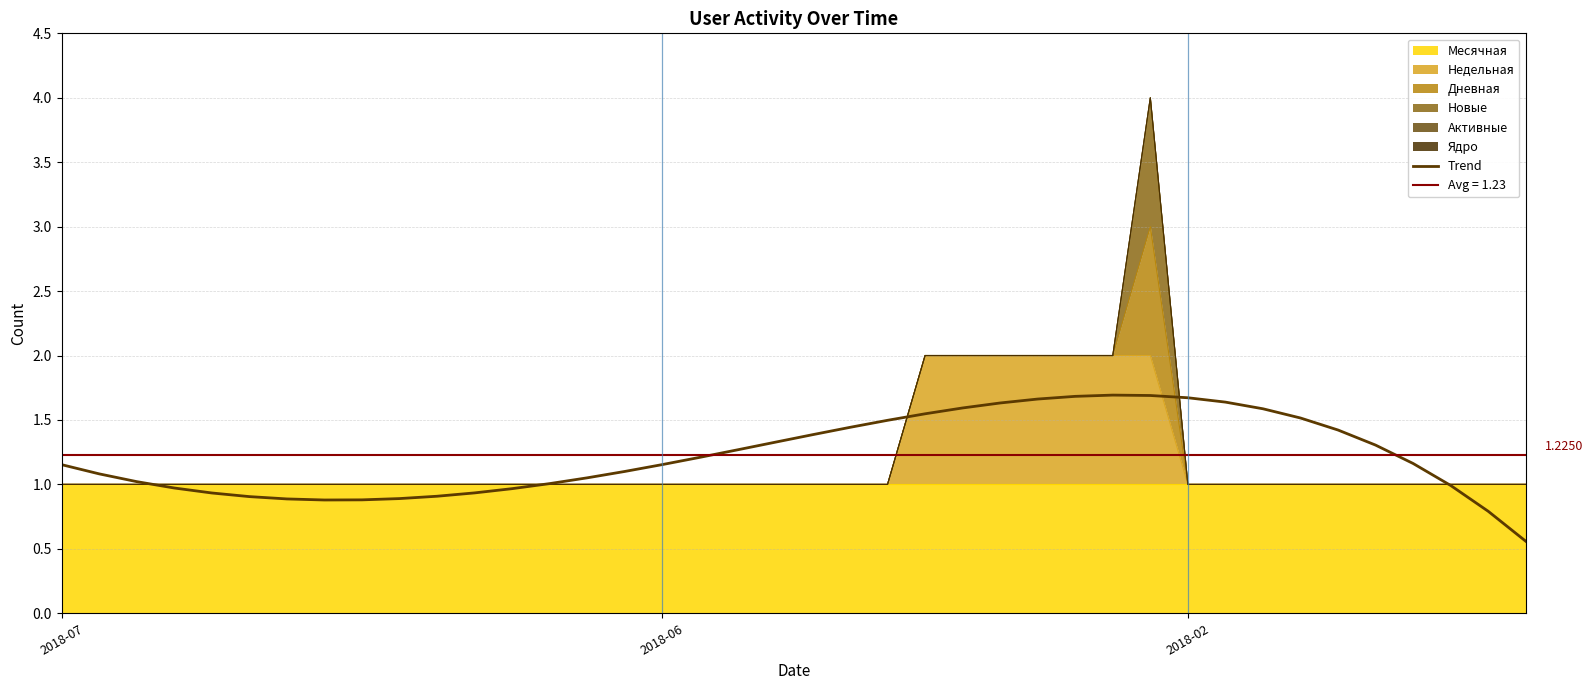

Count the number of categories in the chart.

40